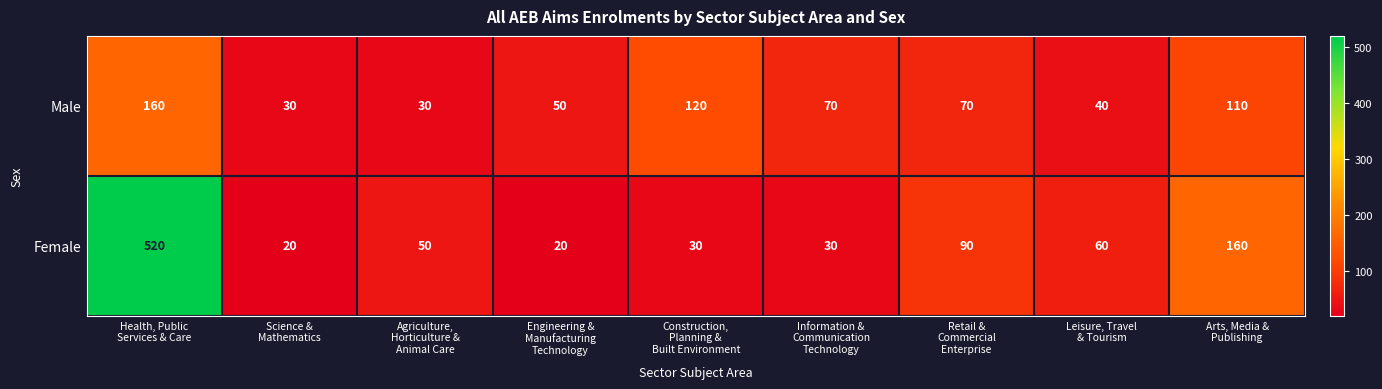

At how many categories does at least one series exceed 167?

1